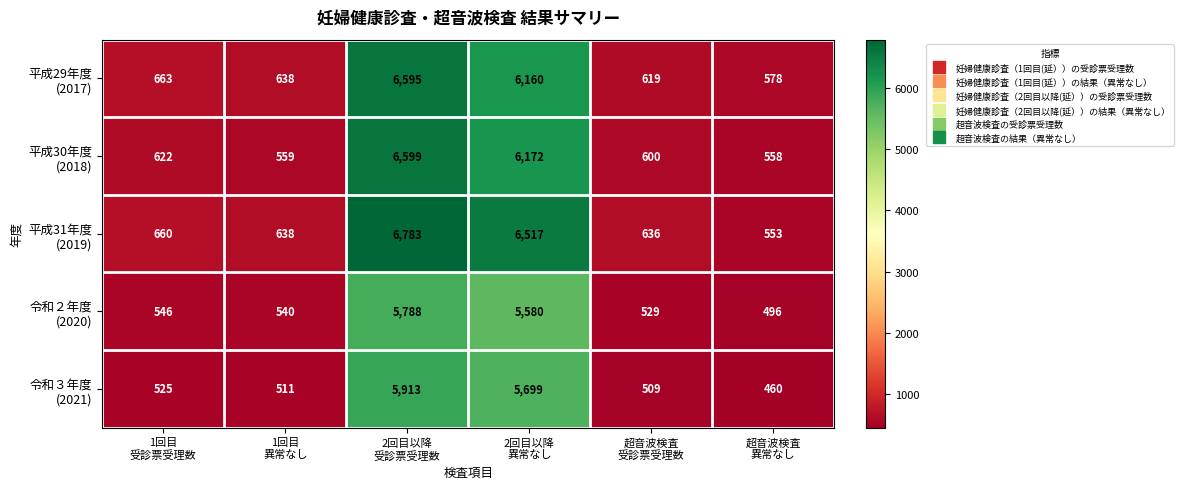

What is the smallest value displayed?

460